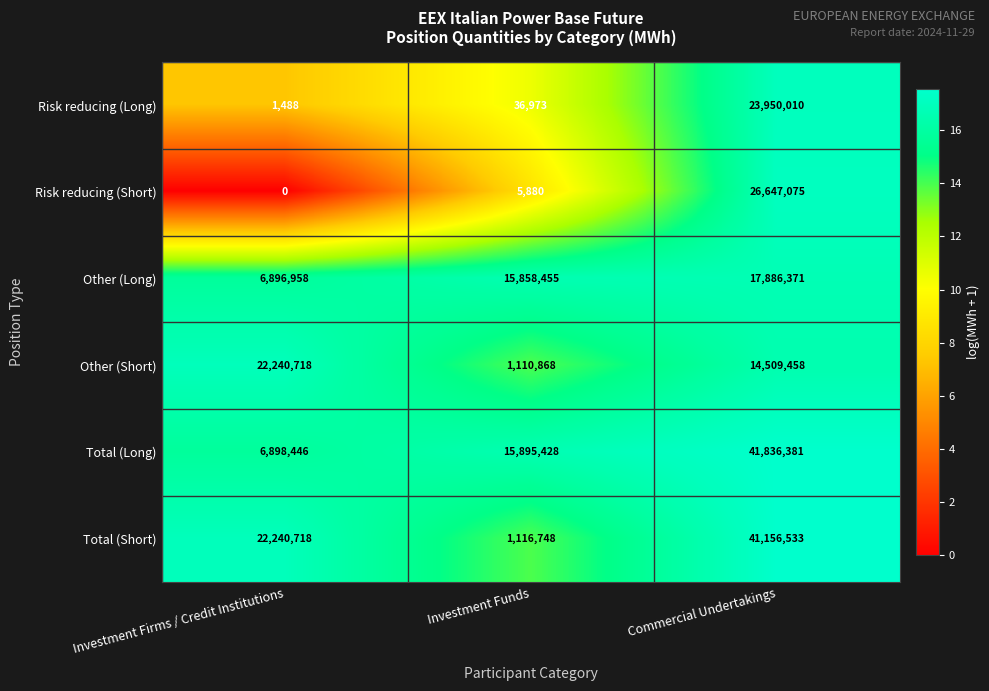

Where is Total (Long) nearest to the value 24367413?

Investment Funds